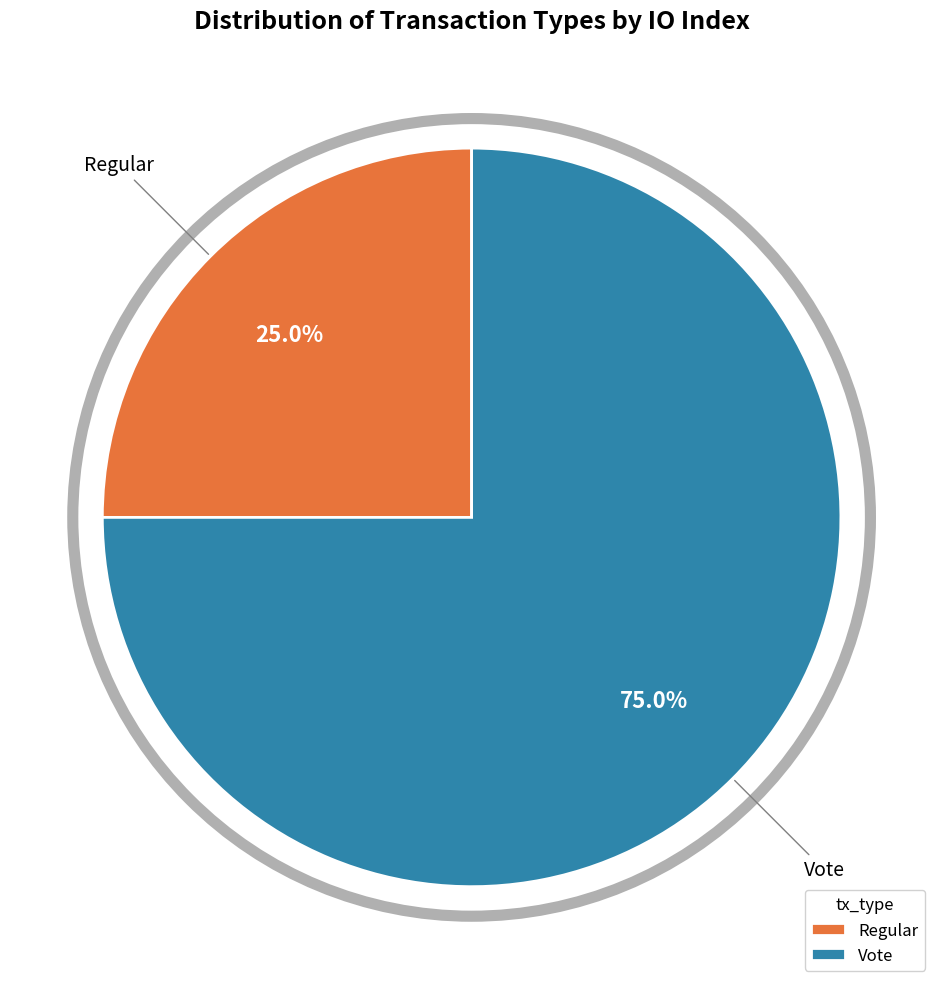

Which slice is the smallest?

Regular